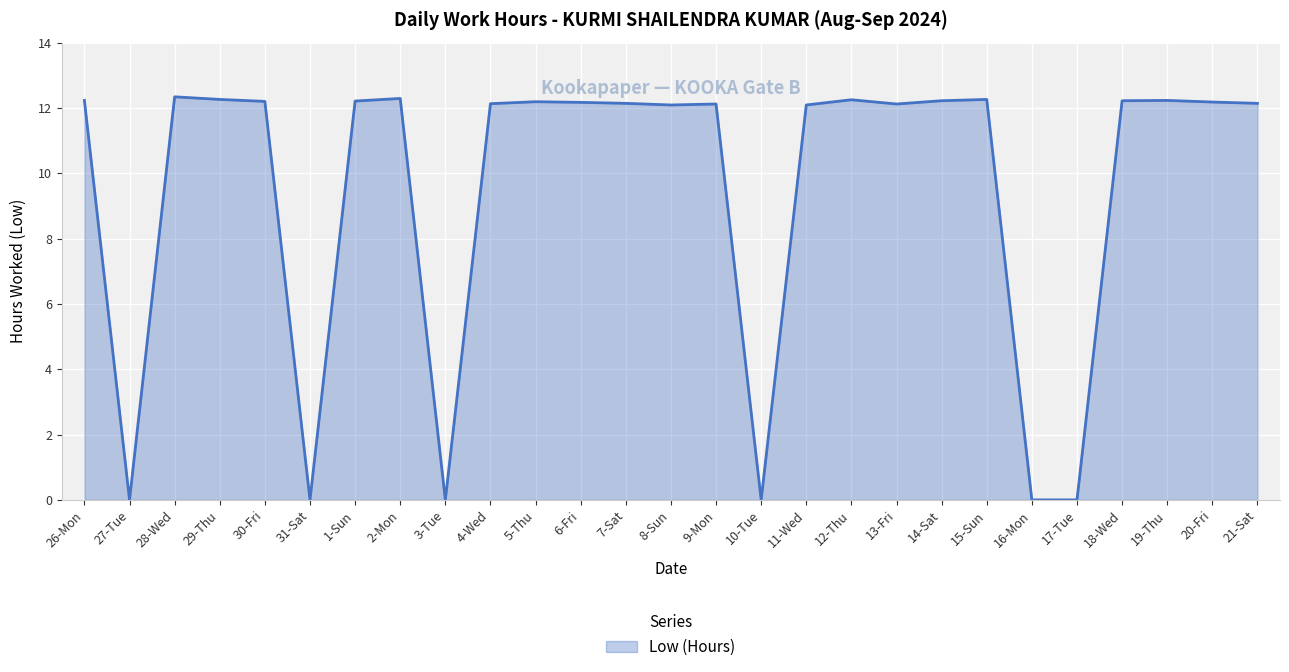

What position from the right is 10-Tue?

12